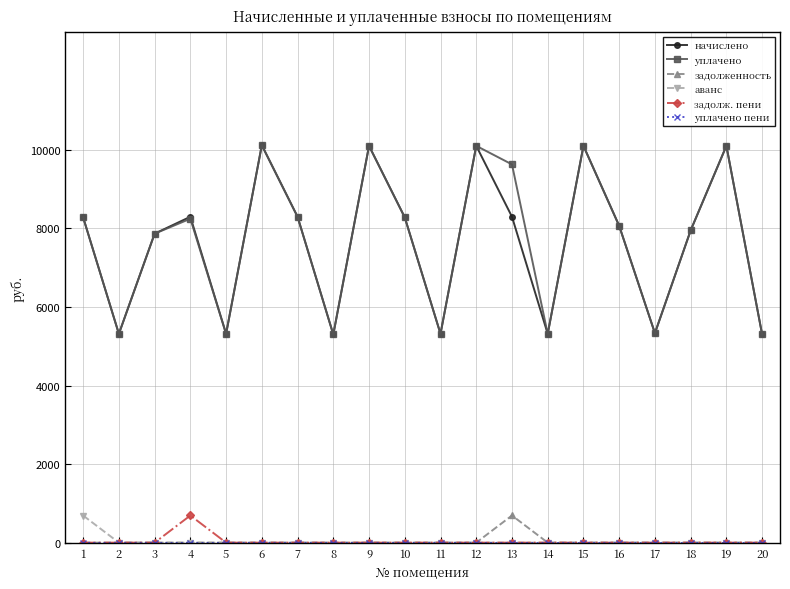

True or false: уплачено and аванс cross at least once.

False